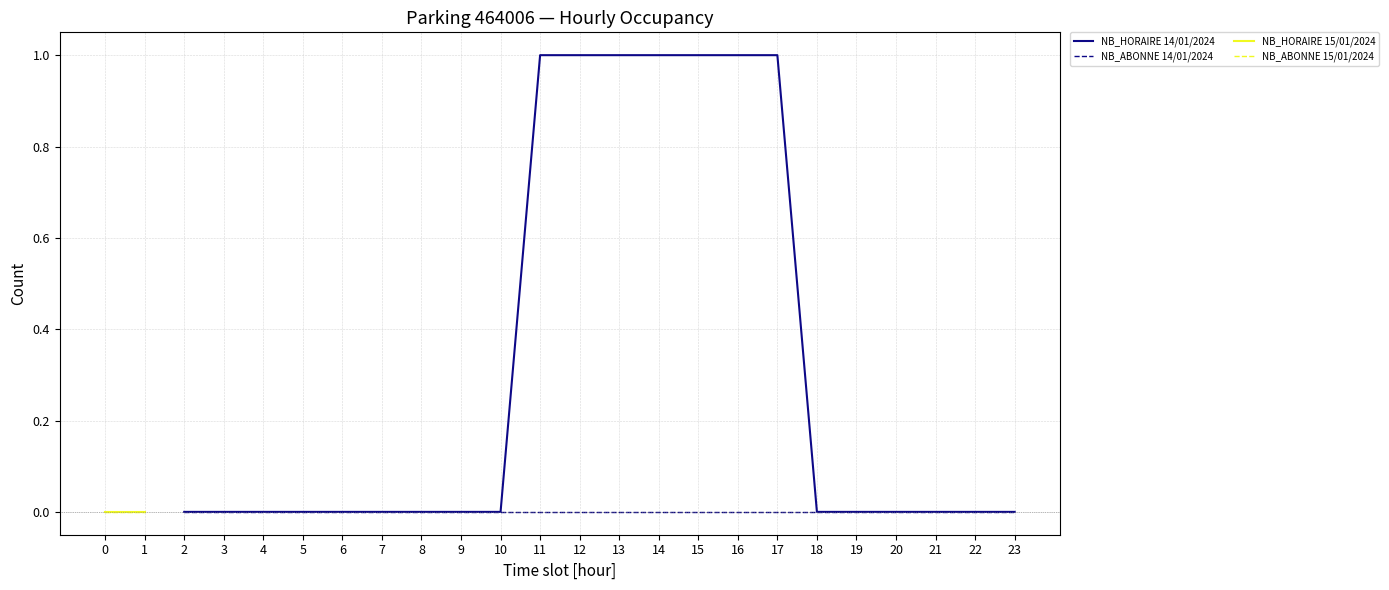

At how many categories does at least one series exceed 0?

7